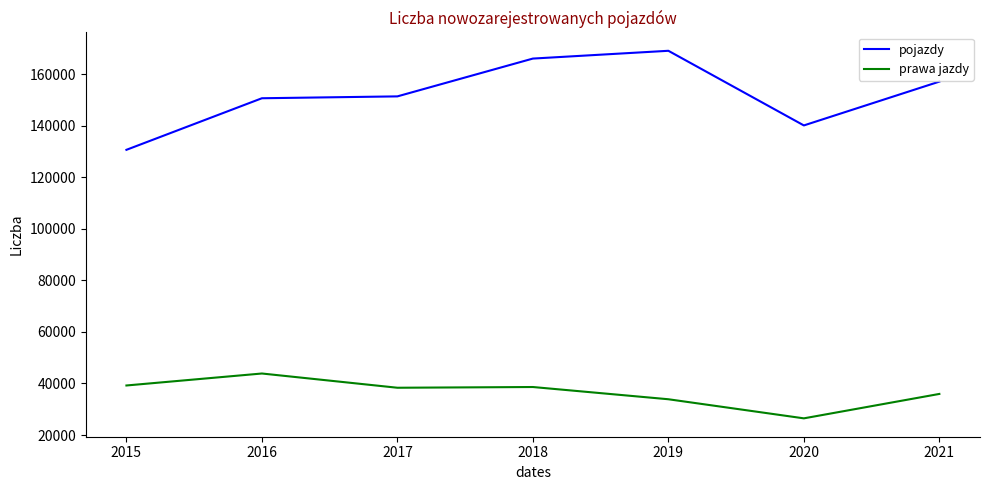

What is the approximate value of pojazdy at 2016?

150722